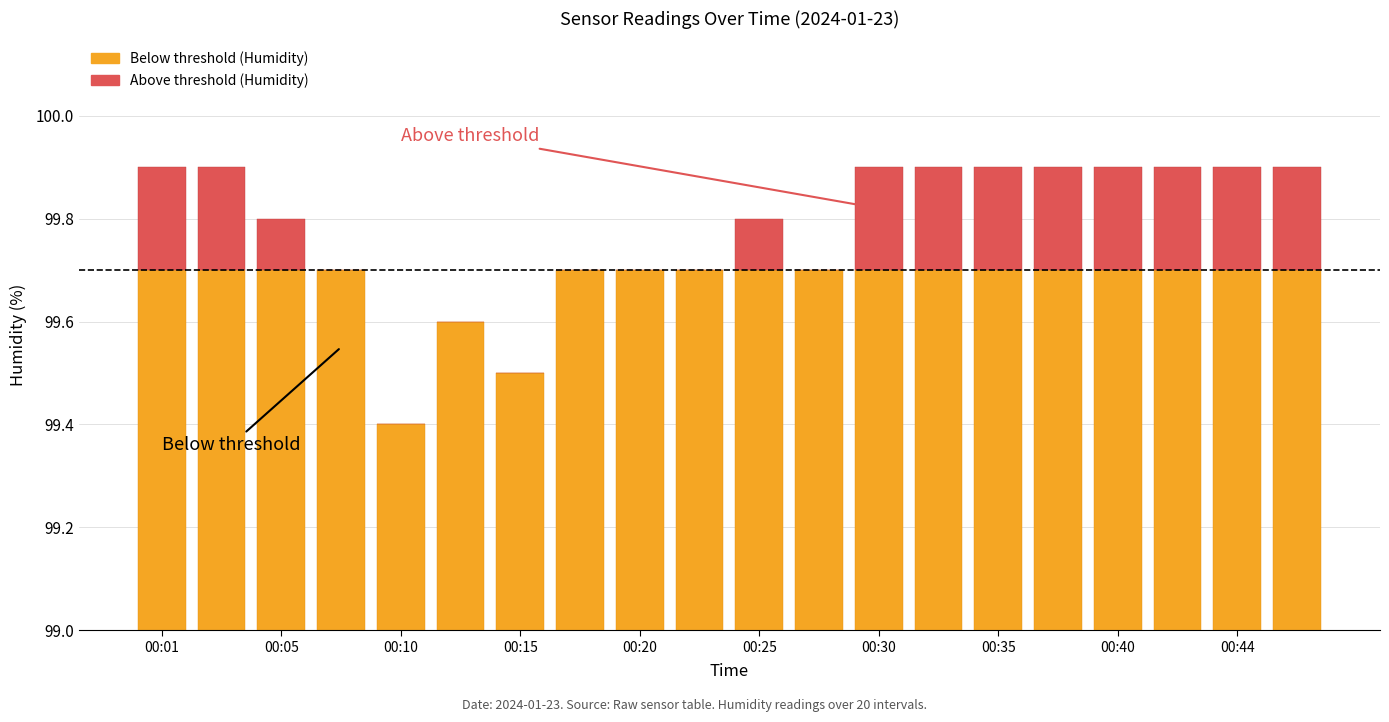

What are all the series names shown in the legend?

Below threshold, Above threshold